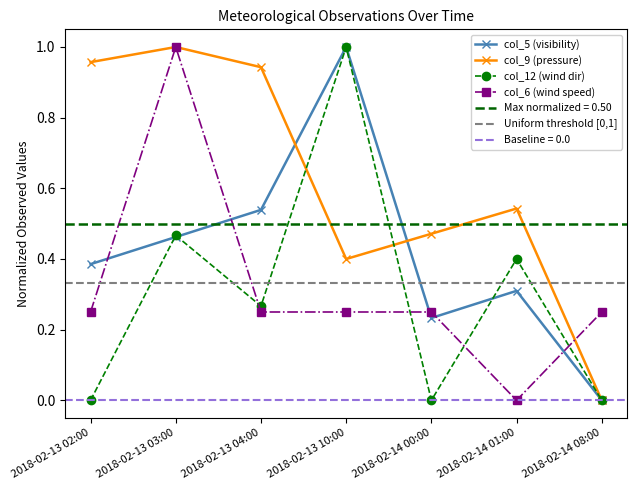

The col_5 (visibility) series shows 0.5 at 2018-02-13 10:00. True or false?

False